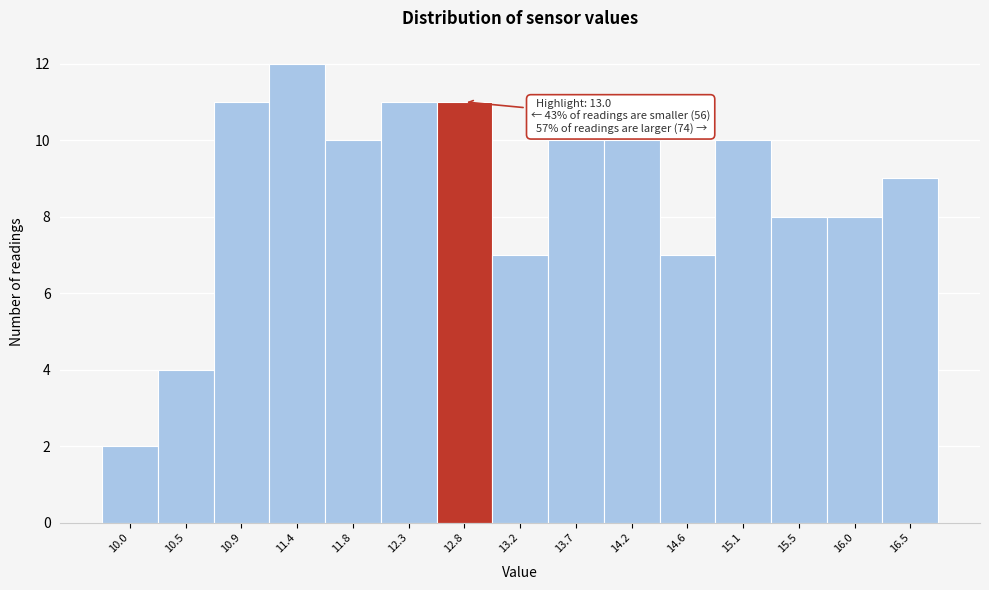

Reading right to left, what are all the values shown in this chart?

16.5=9	16.0=8	15.5=8	15.1=10	14.6=7	14.2=10	13.7=10	13.2=7	12.8=11	12.3=11	11.8=10	11.4=12	10.9=11	10.5=4	10.0=2